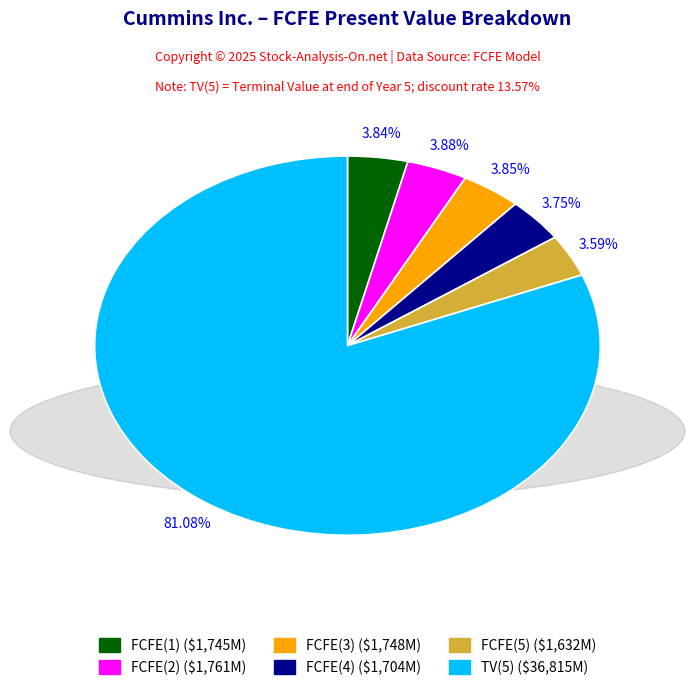

To the nearest percent, what is the average slice percentage?

17%